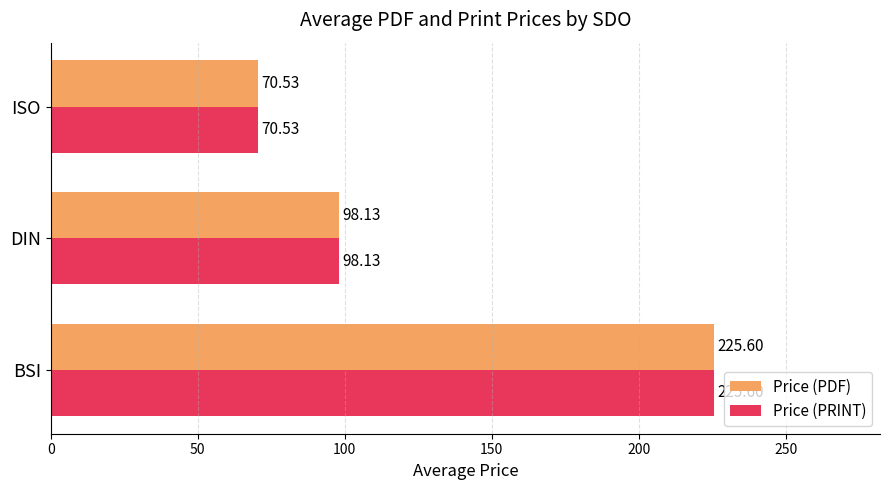

What is the sum of the Price (PRINT) values at DIN and BSI?

323.7